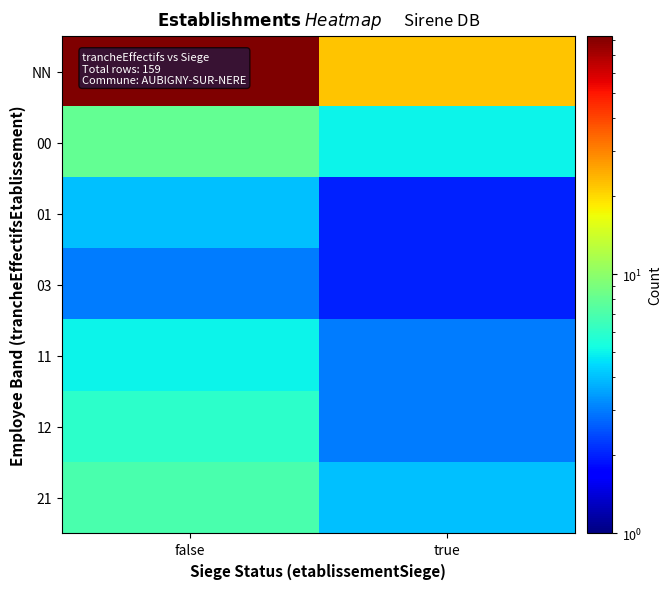

What is the smallest value displayed?

2